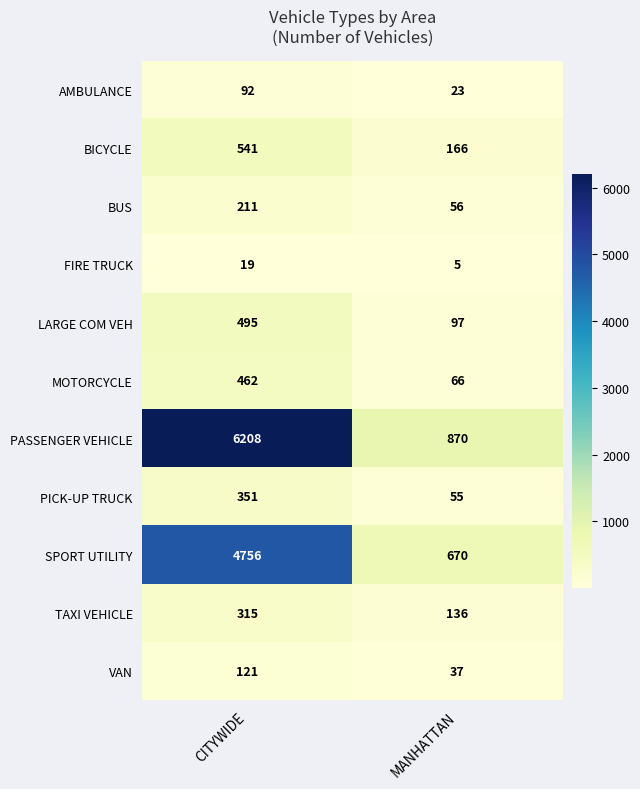

Reading left to right, list all the values displayed in this chart.

AMBULANCE: 92	23
BICYCLE: 541	166
BUS: 211	56
FIRE TRUCK: 19	5
LARGE COM VEH: 495	97
MOTORCYCLE: 462	66
PASSENGER VEHICLE: 6208	870
PICK-UP TRUCK: 351	55
SPORT UTILITY: 4756	670
TAXI VEHICLE: 315	136
VAN: 121	37